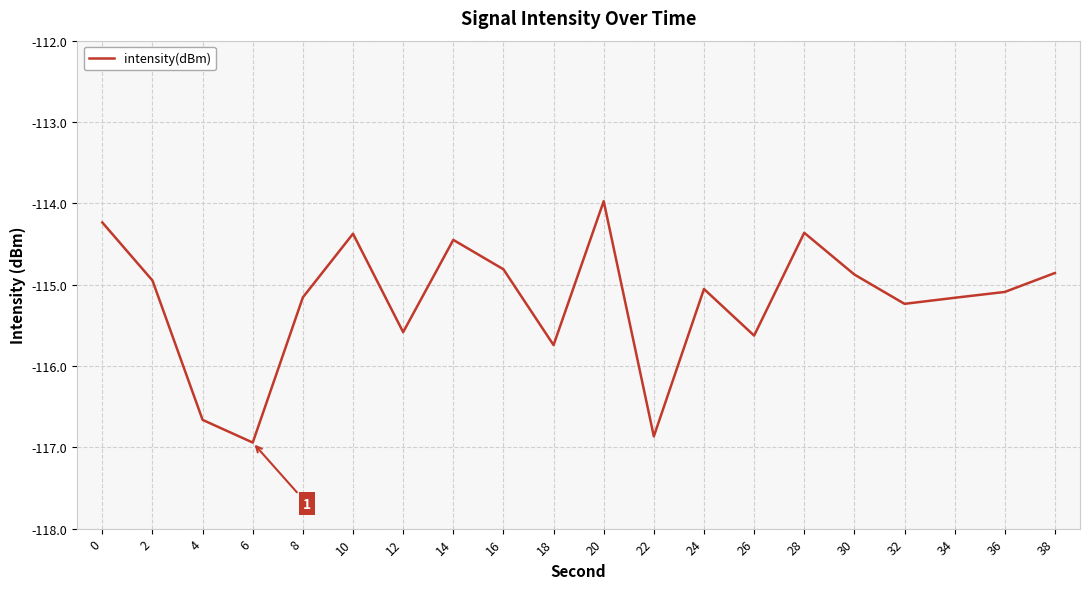

The chart shows a value of -115.1 at 24. True or false?

True